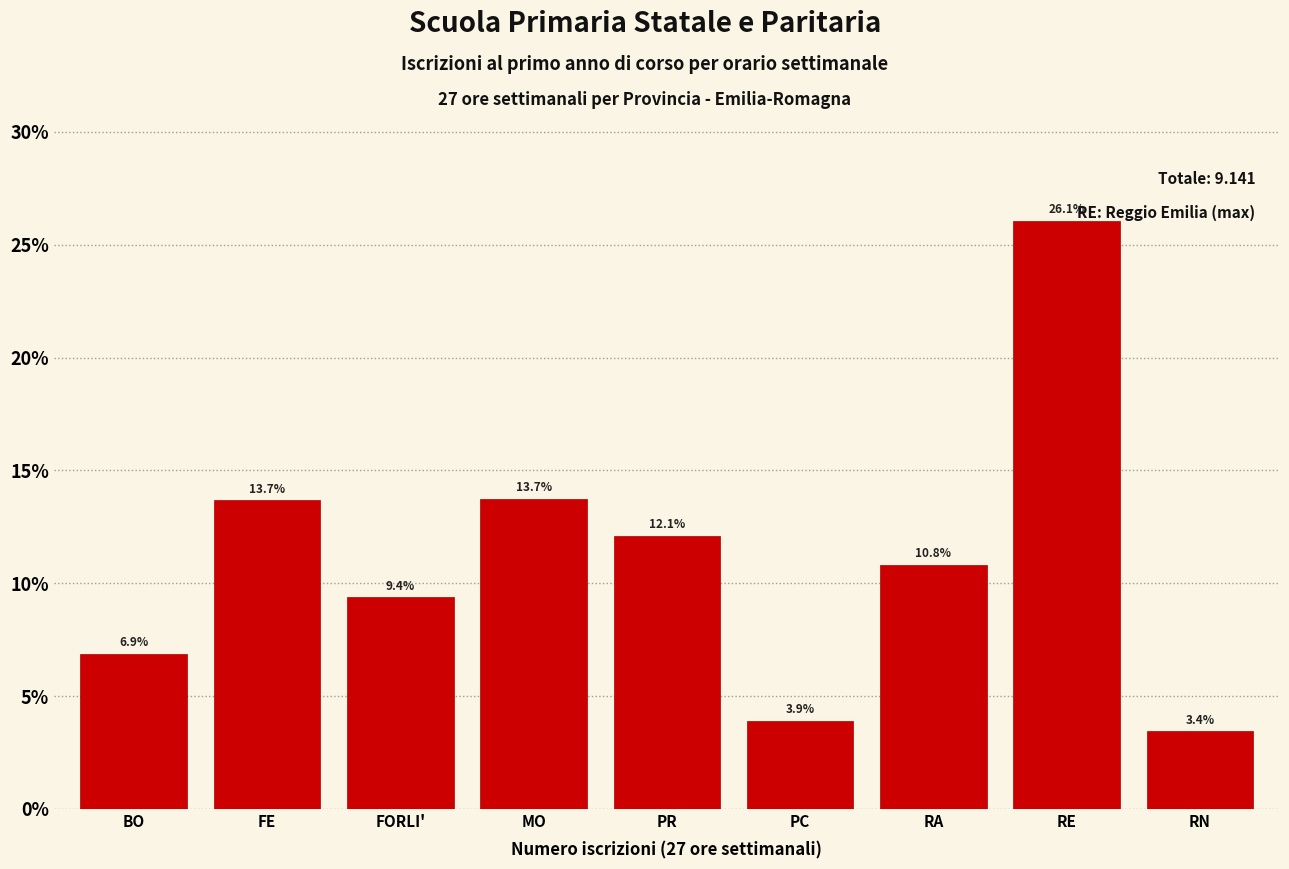

Reading left to right, extract all data points from this chart.

6.9	13.7	9.4	13.7	12.1	3.9	10.8	26.1	3.4